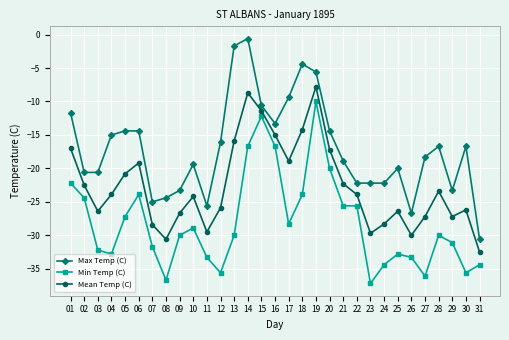

How many interior local peaks does the Mean Temp (C) series have?

7